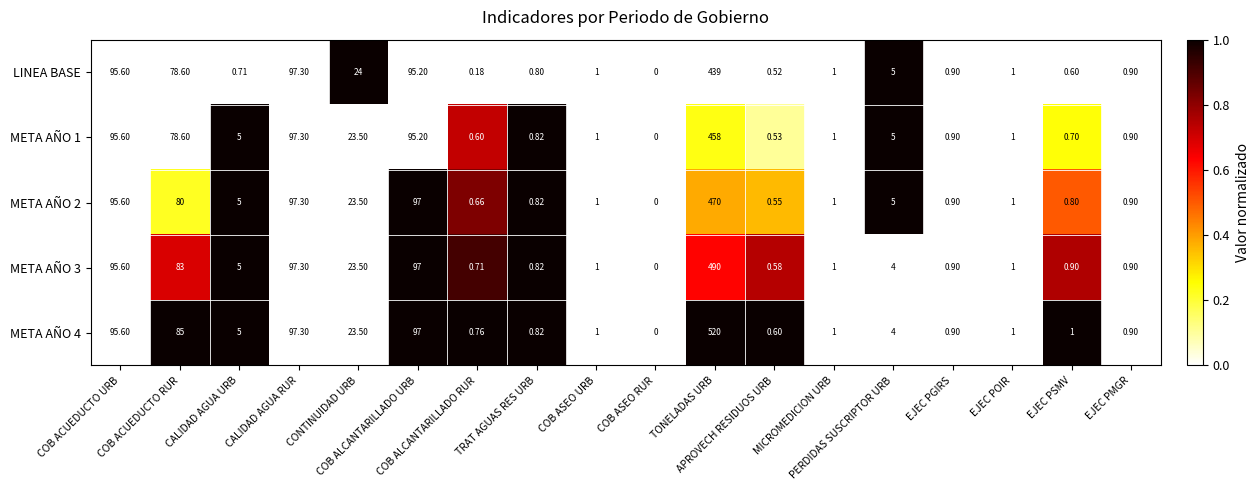

Count the number of data series in this chart.

5